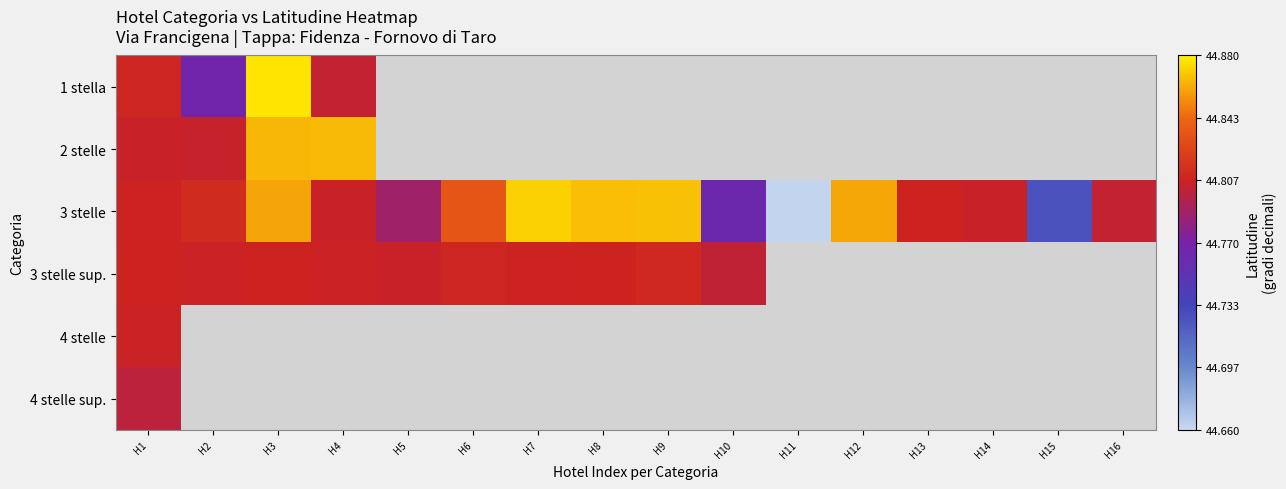

Read the 3 stelle value at H16.

44.8